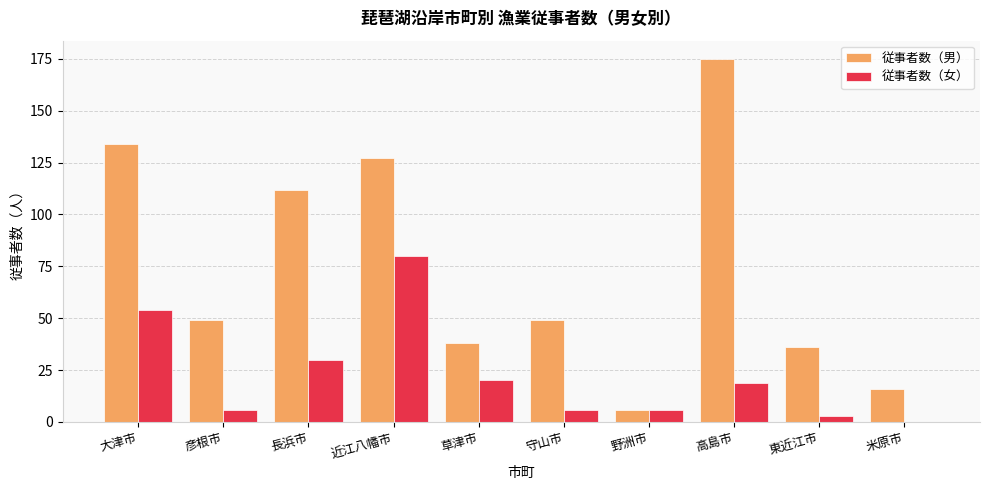

Which series changed the most between 大津市 and 守山市?

従事者数（男）